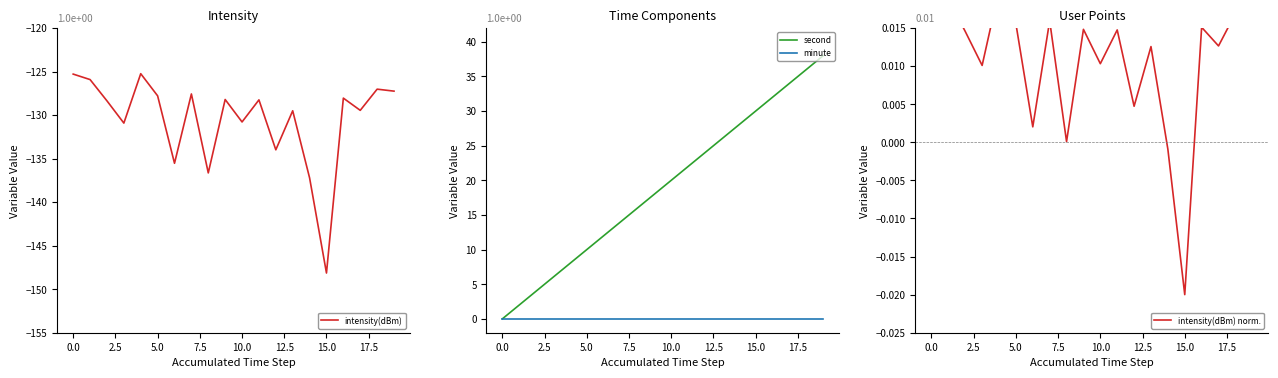

What is the average value of the intensity(dBm) series?

-130.6